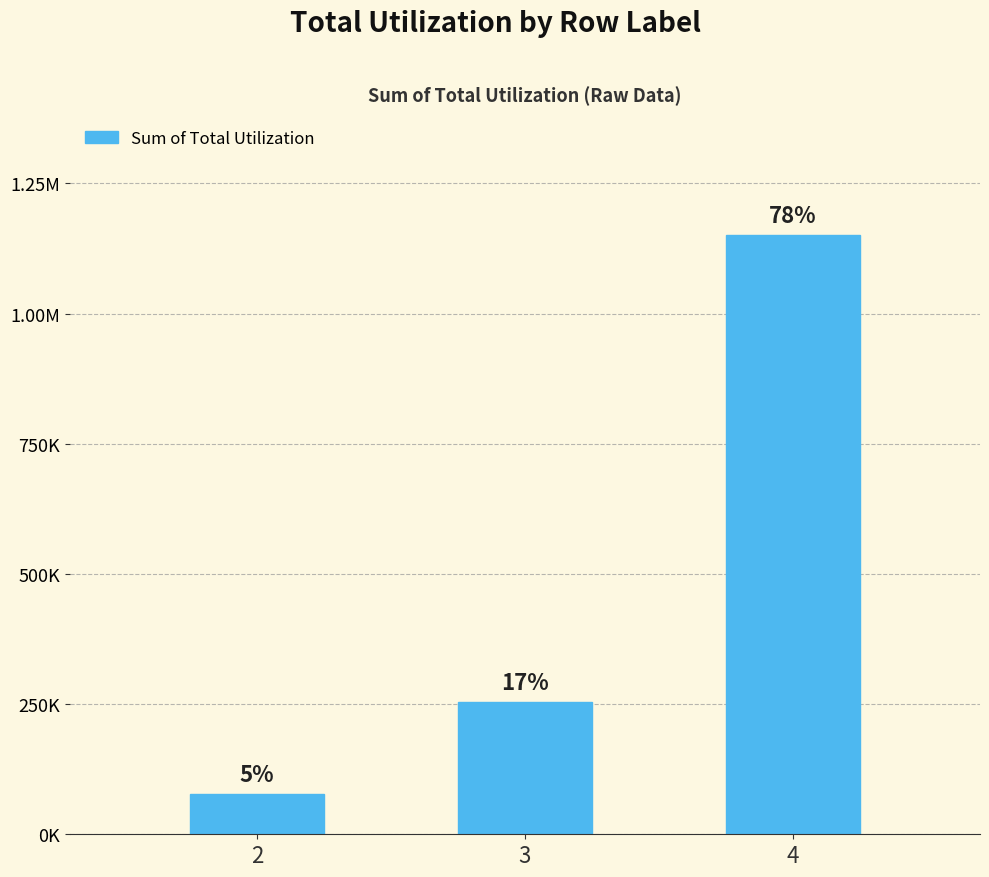

Which has a higher value, 4 or 2?

4